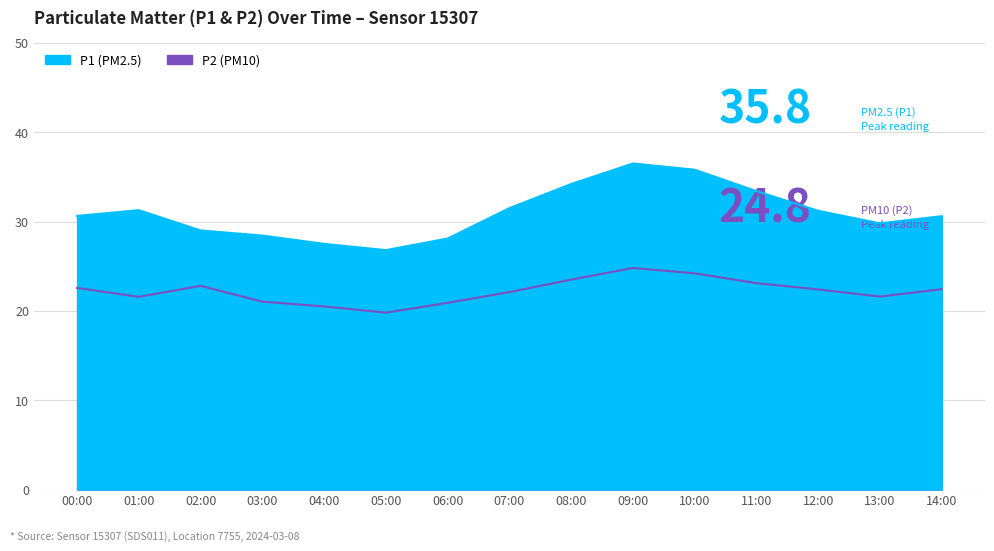

What is the difference between the P2 values at 11:00 and 02:00?

0.3